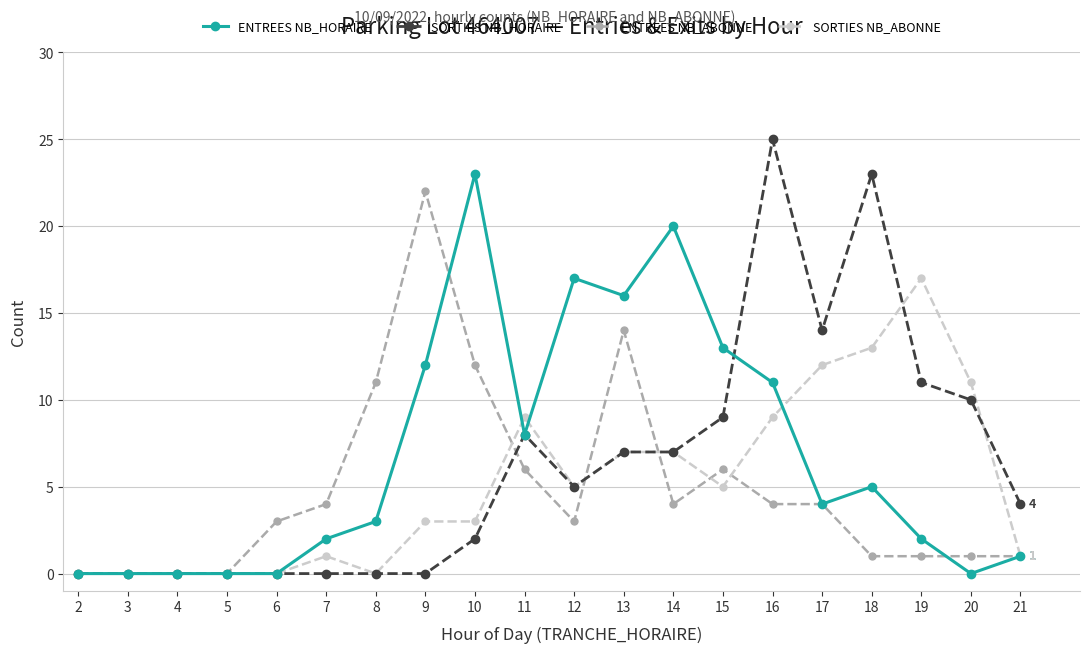

The value of SORTIES NB_HORAIRE at 9 is -13. True or false?

False